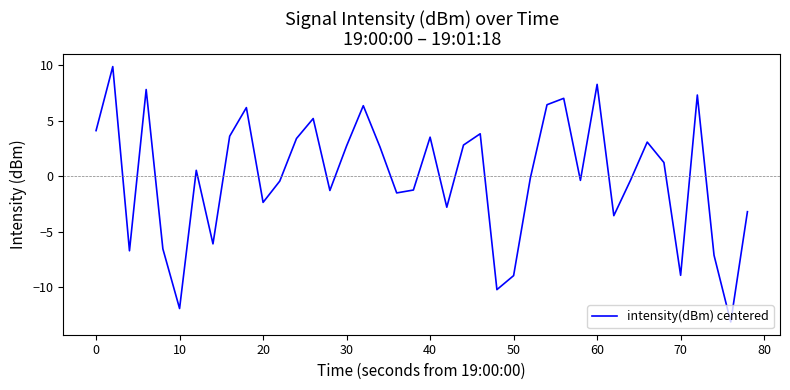

What is the difference between the maximum and minimum values?

23.0